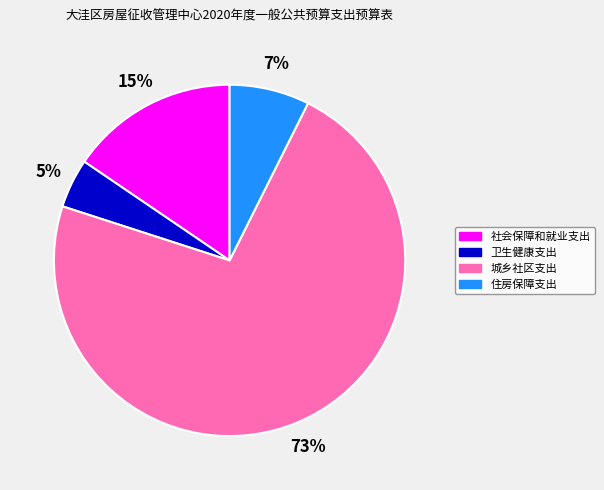

Combined, do 卫生健康支出 and 城乡社区支出 account for over 50%?

Yes